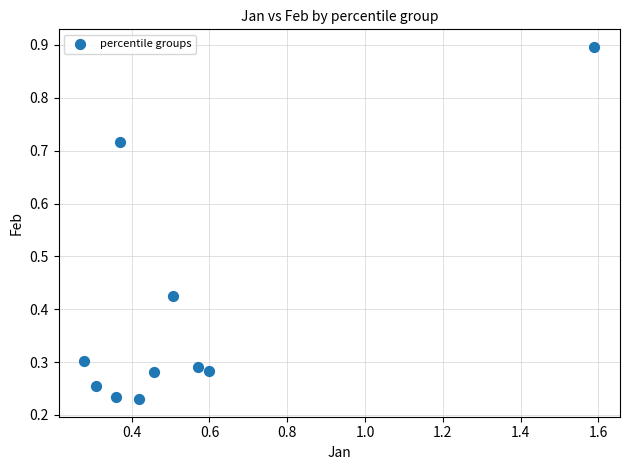

What is the range of X values (max minus min)?

1.3